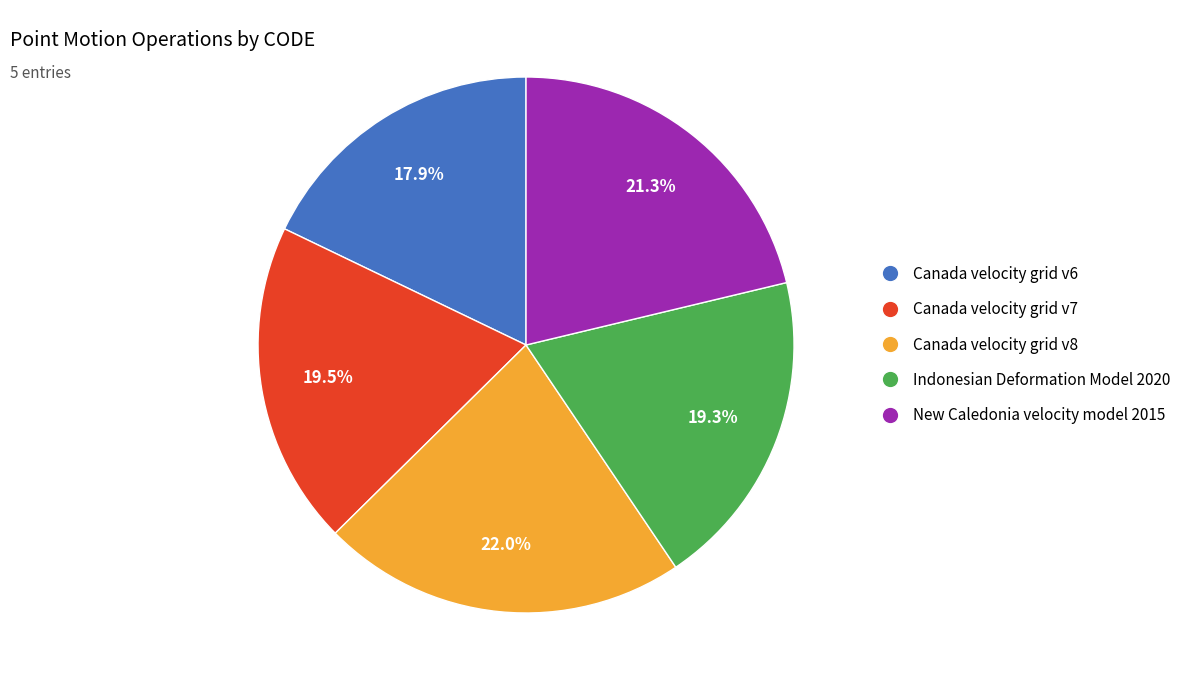

To the nearest percent, what portion does Indonesian Deformation Model 2020 represent?

19%